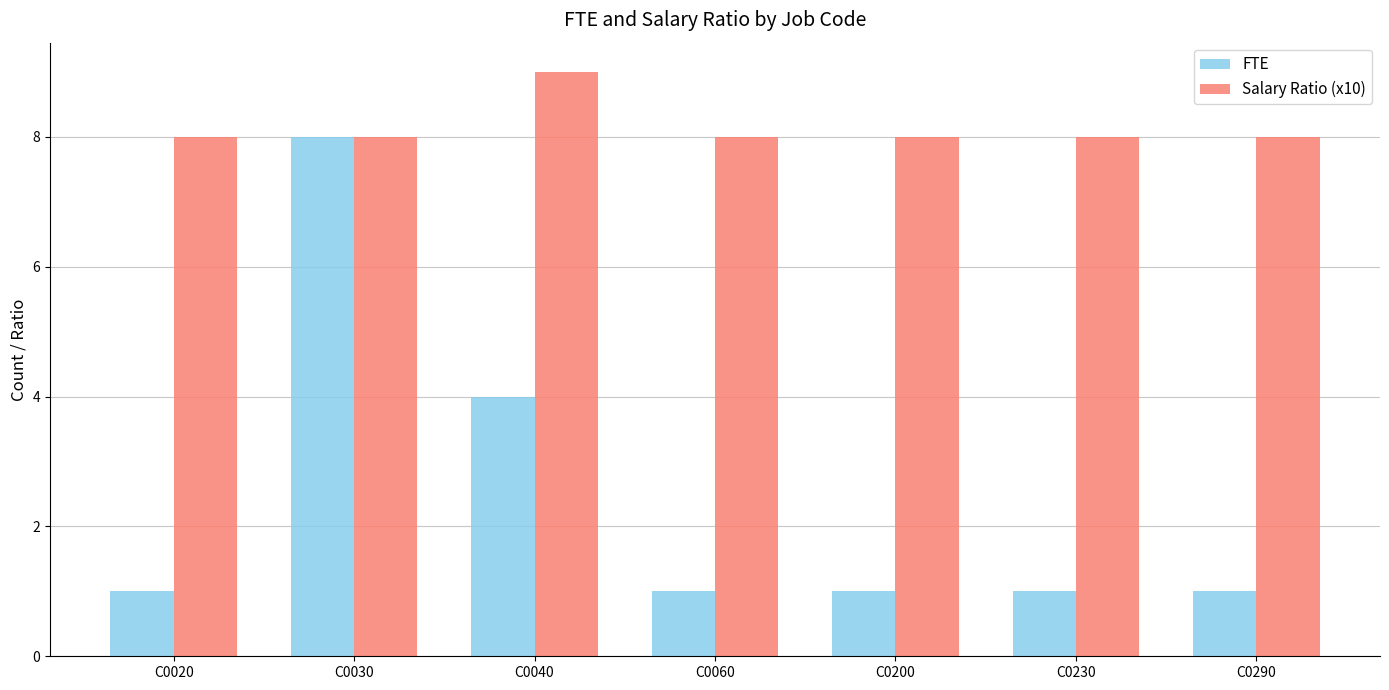

Which series has the largest total across all categories?

Salary Ratio (x10)